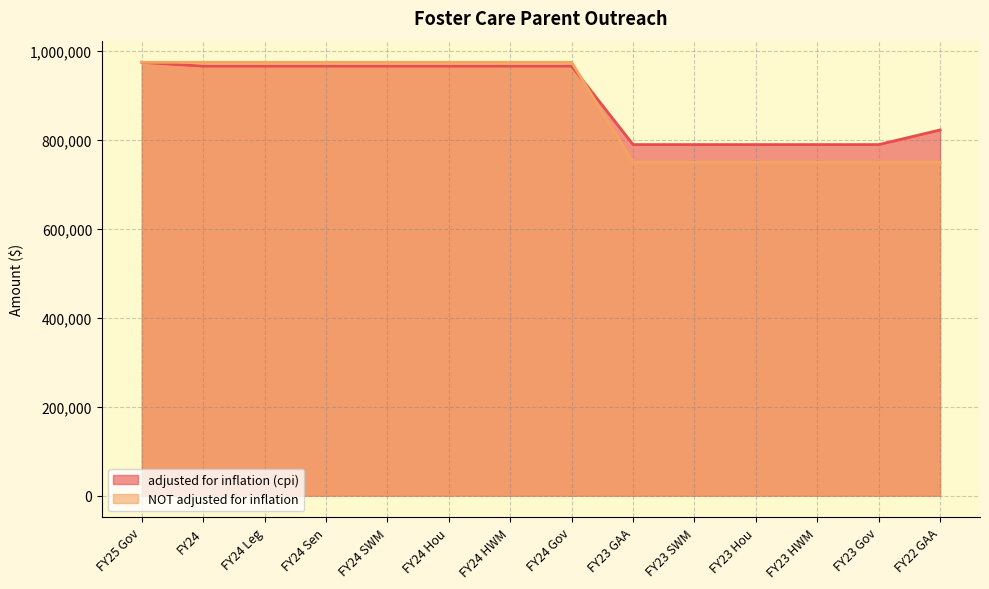

What is the difference between the NOT adjusted for inflation values at FY24 HWM and FY23 Gov?

225000